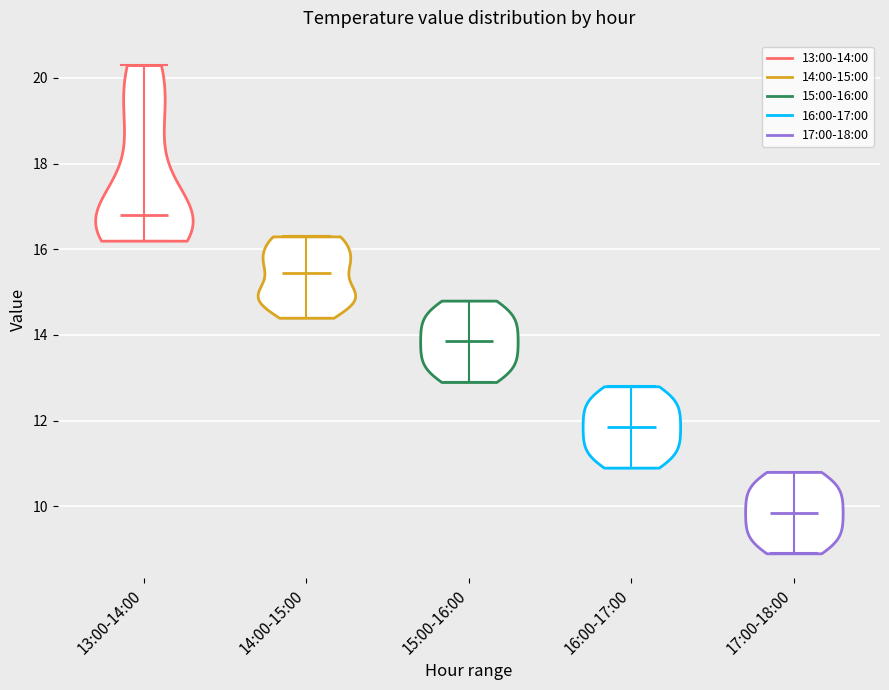

Reading left to right, read every violin against the y-axis: where its median line is, and the lowest and highest points it reaches. The values are not printed on the chart, so give them approximately, as read against the axis.

13:00-14:00: median line 16.8, lowest point 16.2, highest point 20.4
14:00-15:00: median line 15.4, lowest point 14.4, highest point 16.4
15:00-16:00: median line 13.8, lowest point 13.0, highest point 14.8
16:00-17:00: median line 11.8, lowest point 11.0, highest point 12.8
17:00-18:00: median line 9.8, lowest point 9.0, highest point 10.8